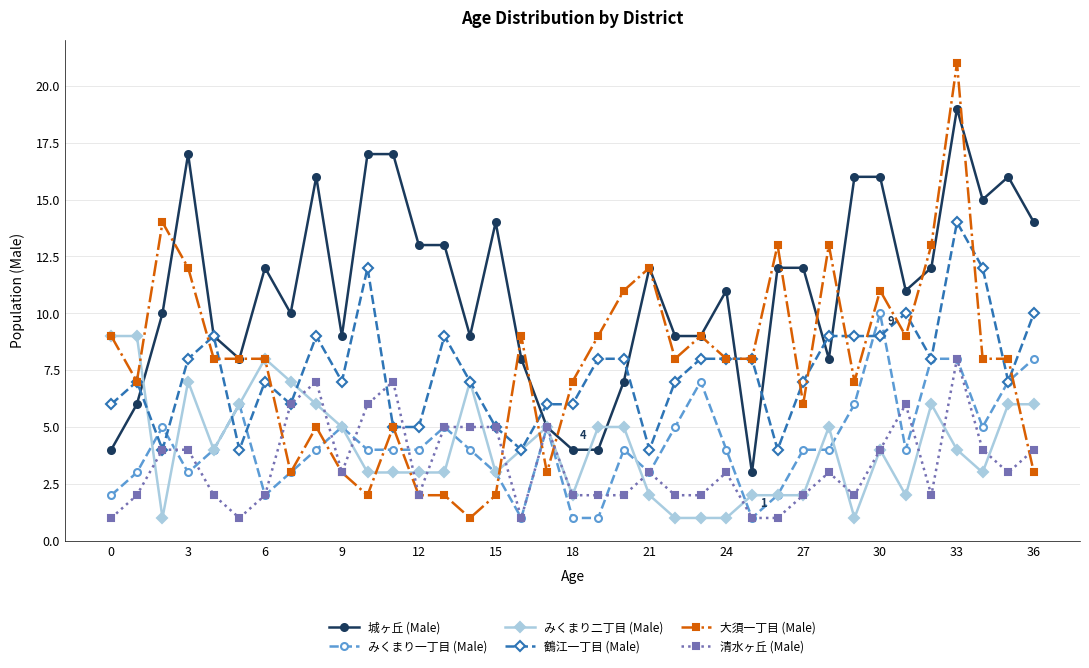

After their last crossing, which series has the higher values: 鶴江一丁目 (Male) or みくまり二丁目 (Male)?

鶴江一丁目 (Male)